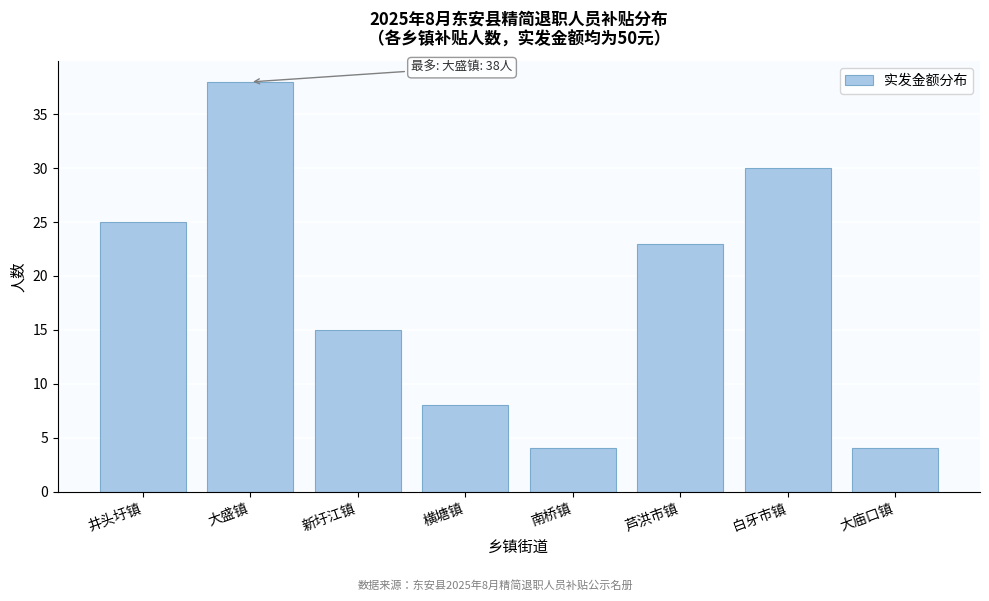

Reading right to left, transcribe all the data shown in this chart.

大庙口镇=4	白牙市镇=30	芦洪市镇=23	南桥镇=4	横塘镇=8	新圩江镇=15	大盛镇=38	井头圩镇=25